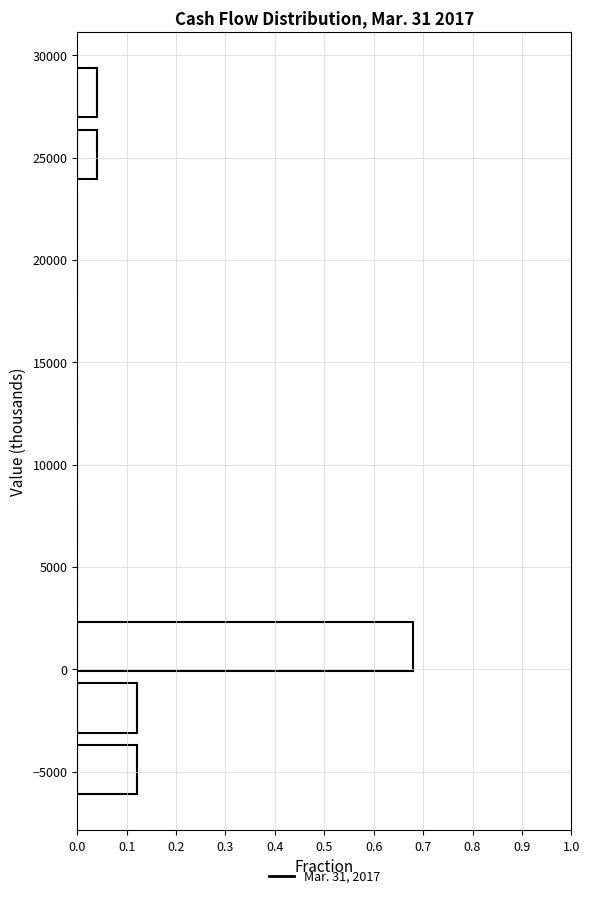

Reading bottom to top, list every bar in this chart as the range it spans on the y-axis followed by its length. Neither the bar edges nor the lengths are printed on the chart, so give them approximately, as read against the axes.

-6500 to -3500: 0.12
-3500 to -500: 0.12
-500 to 2500: 0.68
2500 to 5500: 0
5500 to 8500: 0
8500 to 11500: 0
11500 to 14500: 0
14500 to 17500: 0
17500 to 20500: 0
20500 to 23500: 0
23500 to 26500: 0.04
26500 to 29500: 0.04